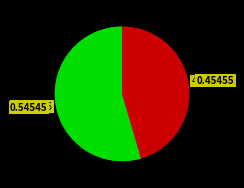

To the nearest percent, what is the difference between the largest and smallest slice percentages?

9%